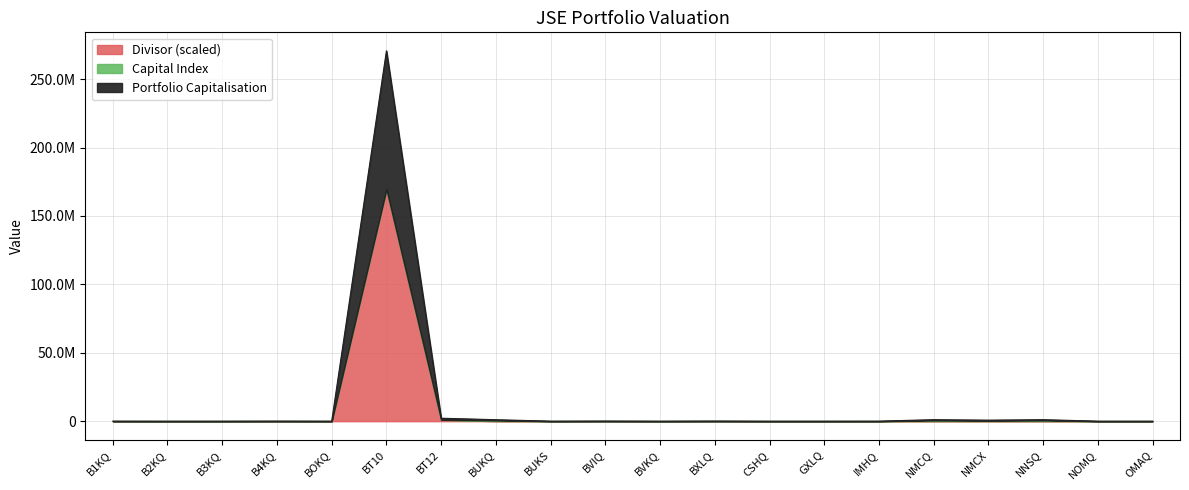

What is the label of the 2nd point from the right?

NOMQ